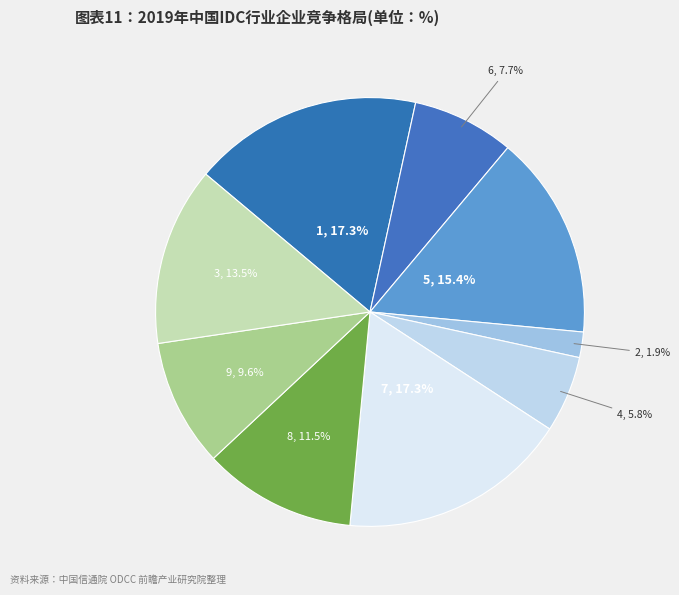

How many segments does this pie chart have?

9